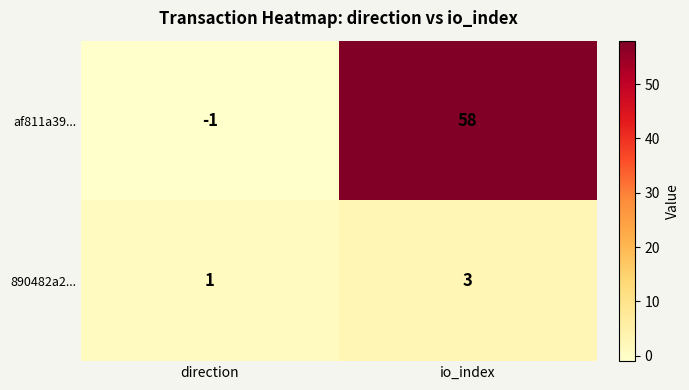

How many distinct data groups are displayed?

2